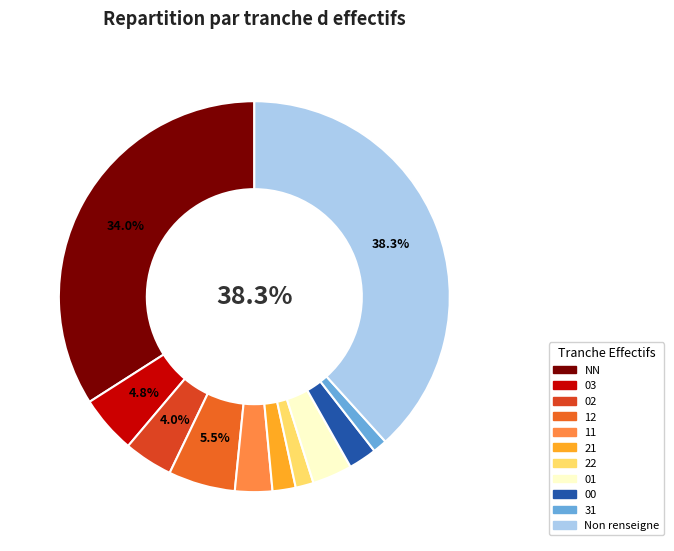

How many slices are in this pie chart?

11